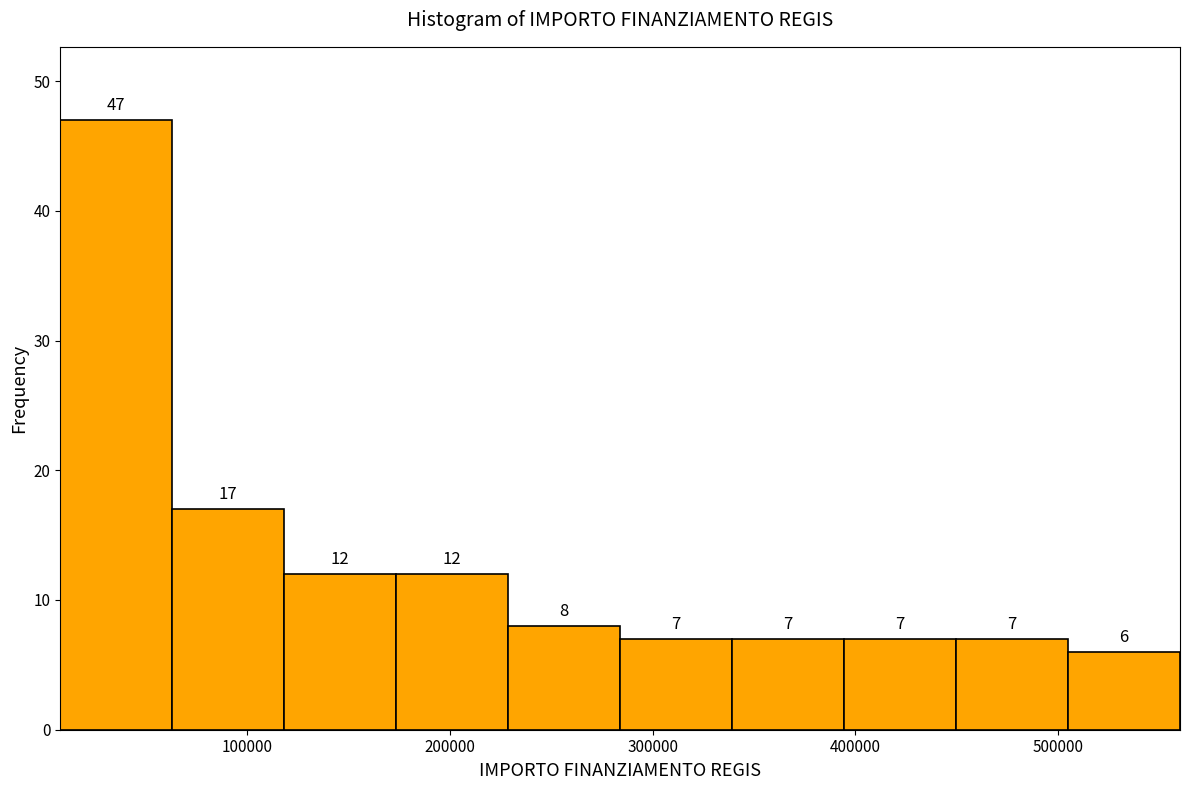

Over which range of the x-axis is the bar tallest?

10000 to 60000